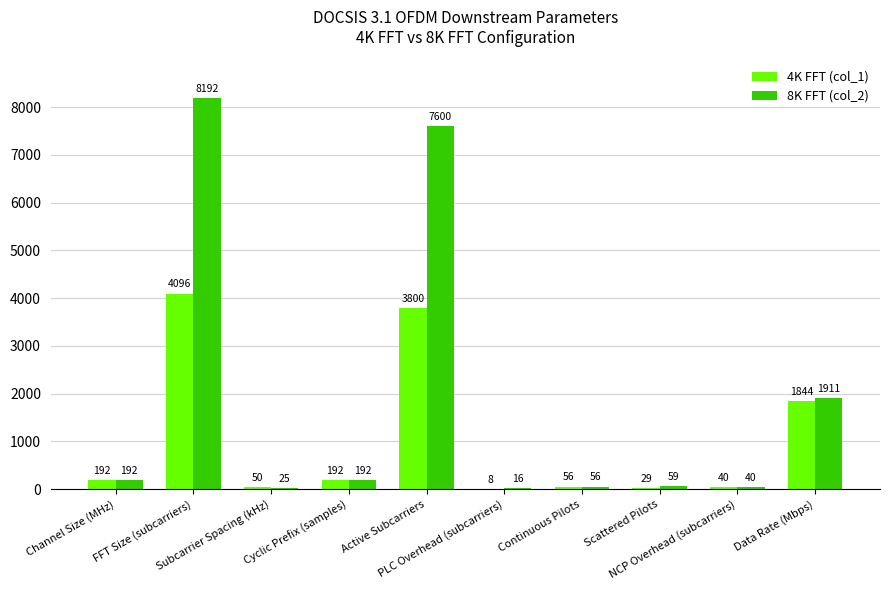

The value of 4K FFT (col_1) at Active Subcarriers is 3800. True or false?

True